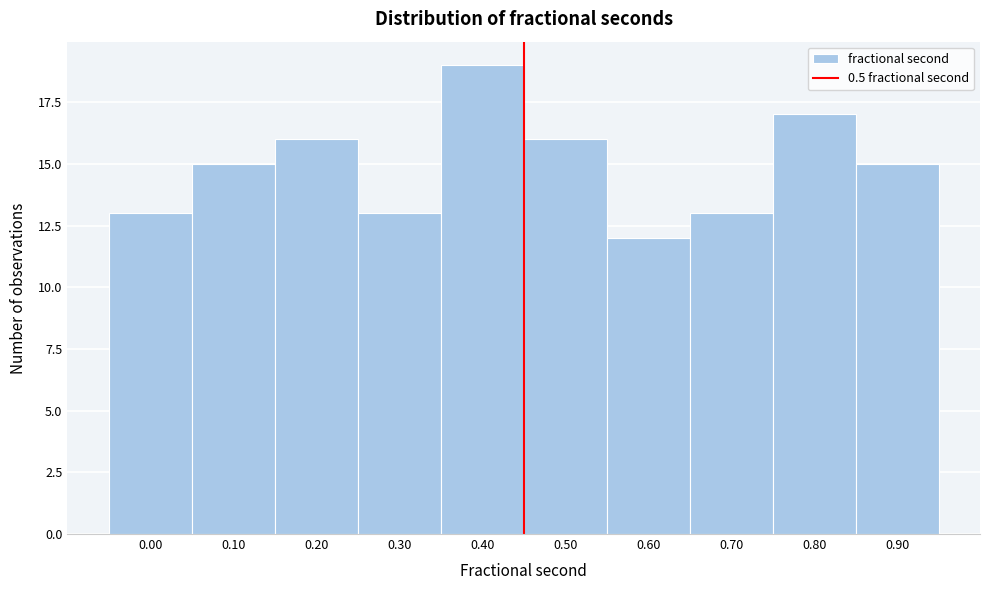

Reading right to left, what are all the values shown in this chart?

0.90=15	0.80=17	0.70=13	0.60=12	0.50=16	0.40=19	0.30=13	0.20=16	0.10=15	0.00=13